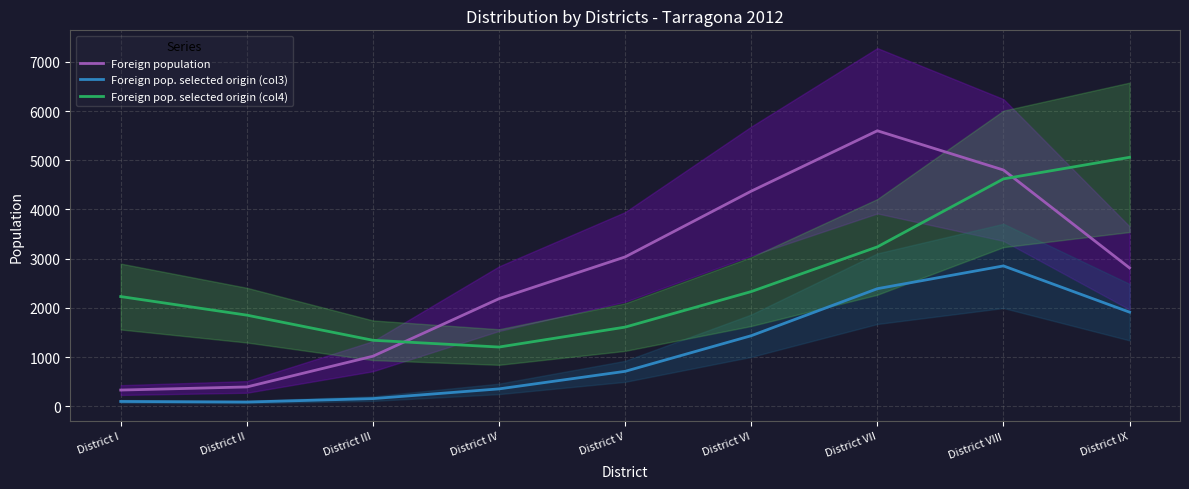

How many times do Foreign pop. selected origin (col4) and Foreign population cross each other?

2